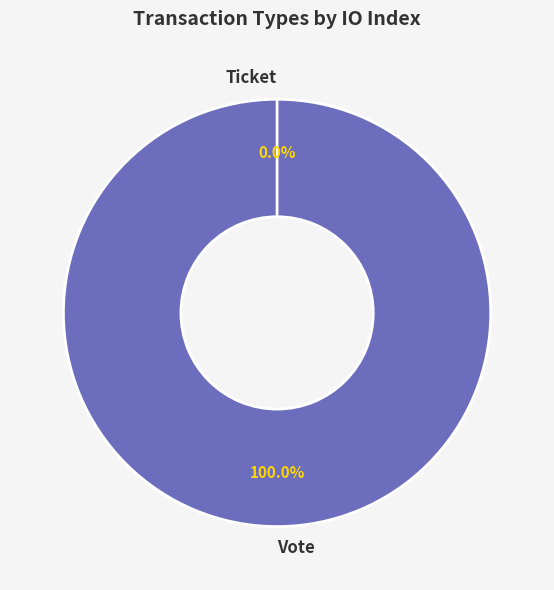

To the nearest percent, what is the average slice percentage?

50%